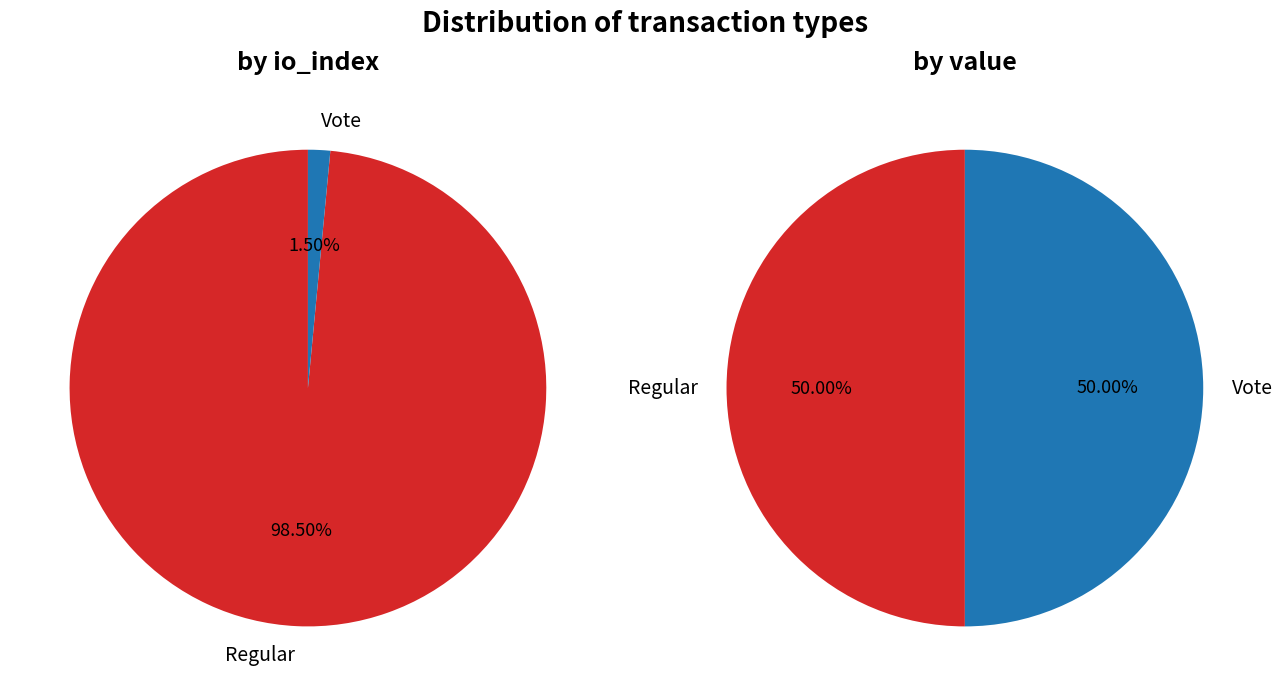

Count the number of slices in the pie.

2